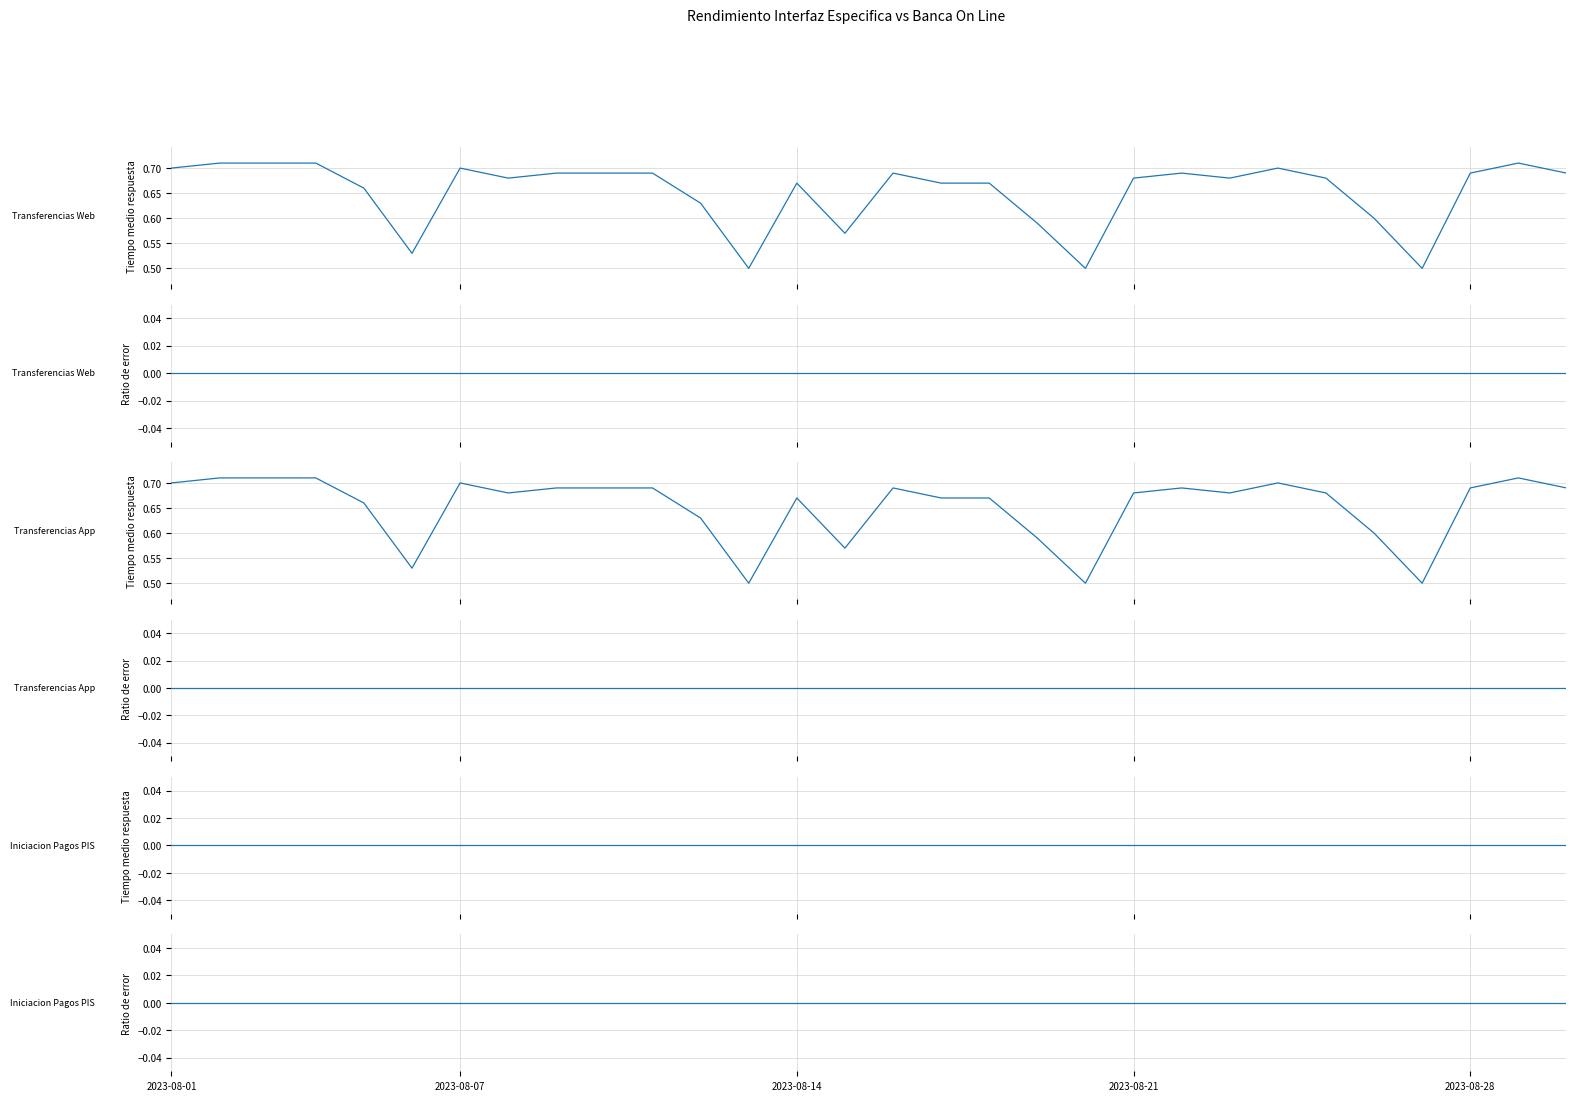

How many lines are shown in the chart?

6